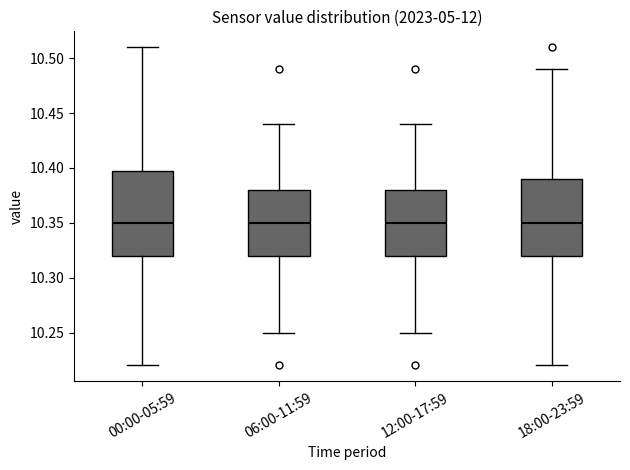

Reading left to right, transcribe this box plot: for each box, give where its median line is, the range the box spans, and where its two whiskers end, as read against the y-axis. The values are not printed on the chart, so give them approximately, as read against the axis.

00:00-05:59: median 10.35, box 10.32 to 10.40, whiskers 10.22 to 10.51
06:00-11:59: median 10.35, box 10.32 to 10.38, whiskers 10.25 to 10.44
12:00-17:59: median 10.35, box 10.32 to 10.38, whiskers 10.25 to 10.44
18:00-23:59: median 10.35, box 10.32 to 10.39, whiskers 10.22 to 10.49